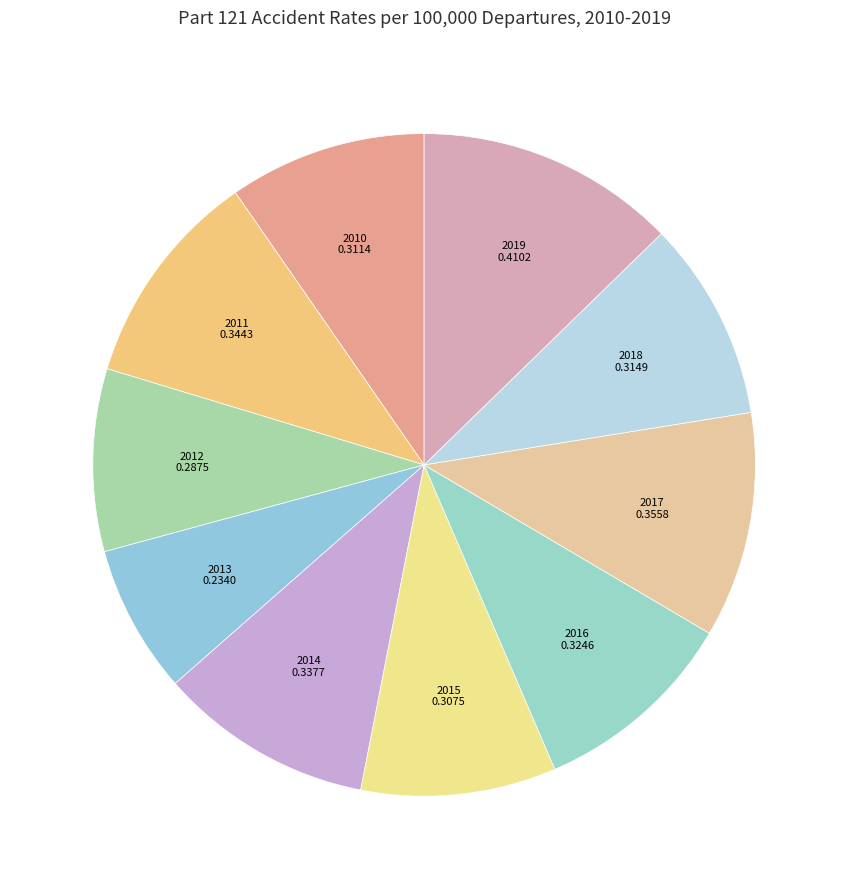

Does any single category account for the majority?

No